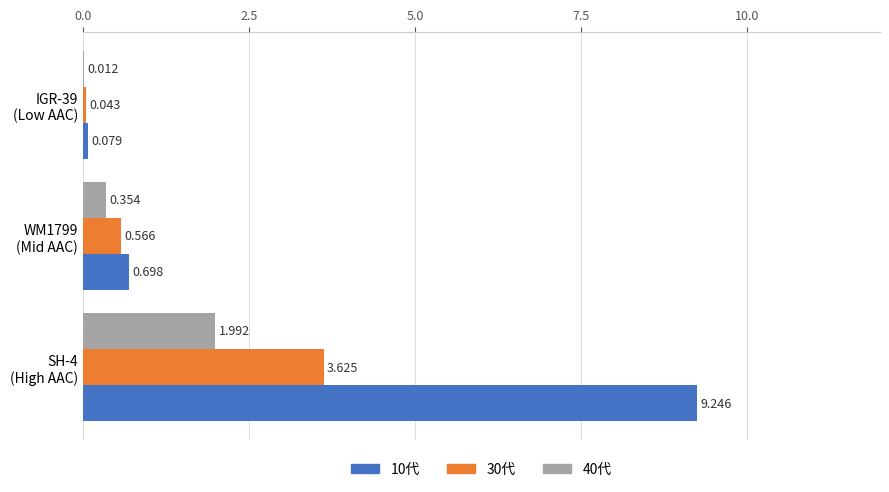

What is the sum of all 30代 values?

4.2